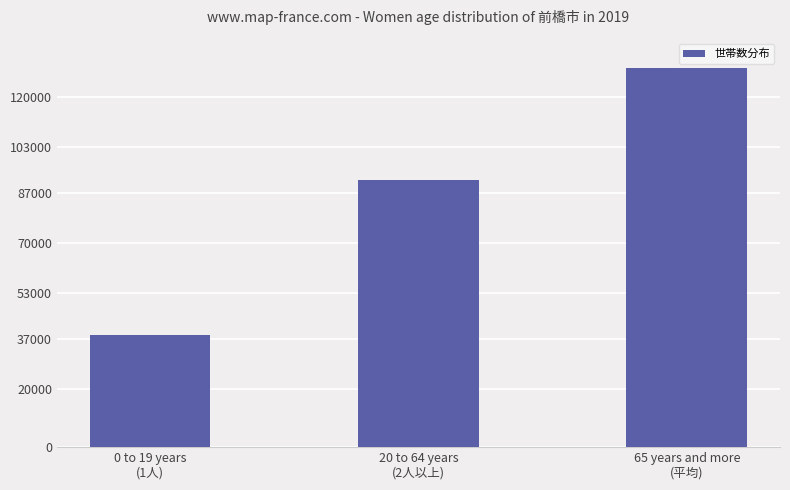

At which category does the chart reach its minimum across all series?

0 to 19 years
(1人)